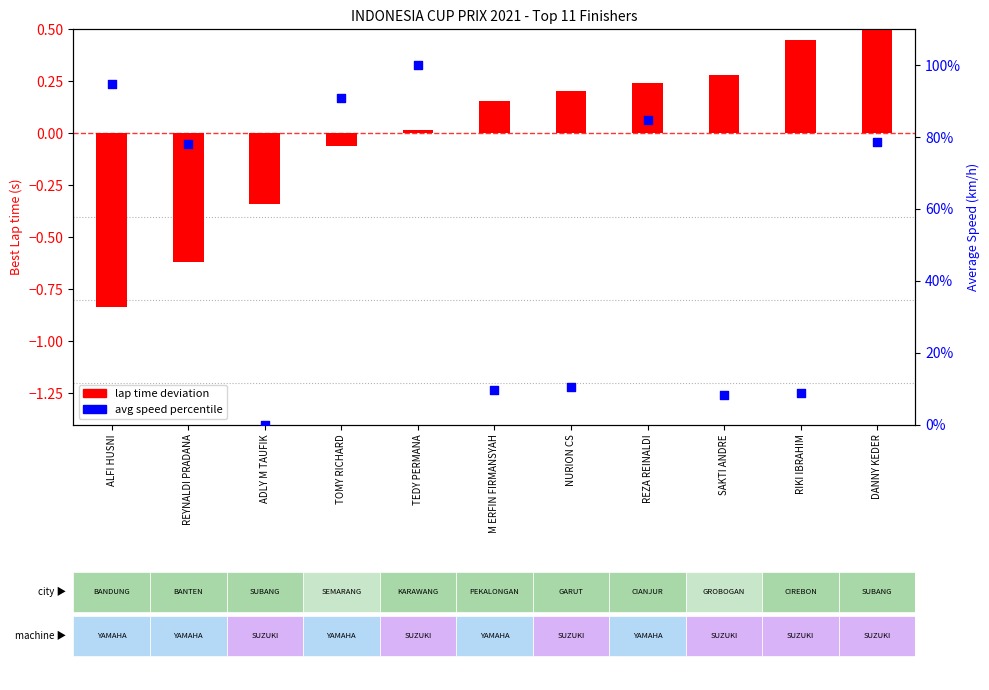

What are all the series names shown in the legend?

lap time deviation, avg speed percentile